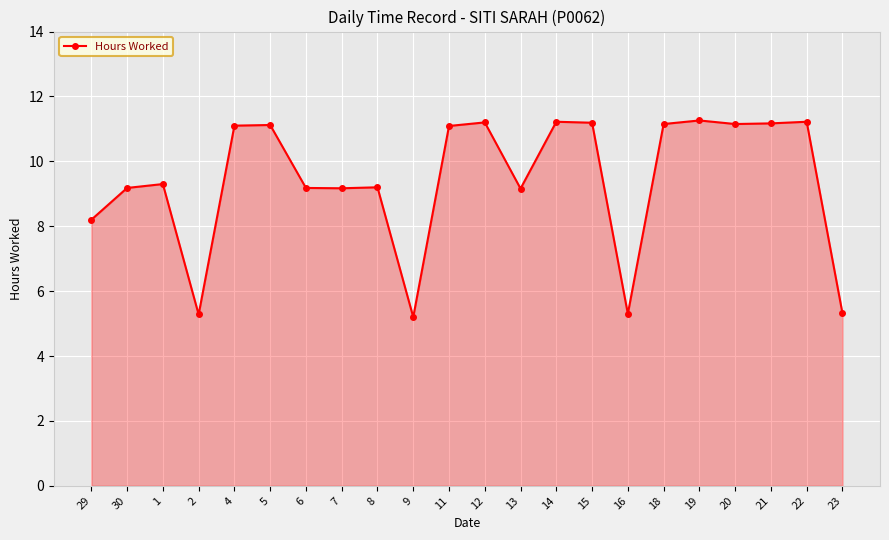

Between 7 and 15, which is larger?

15